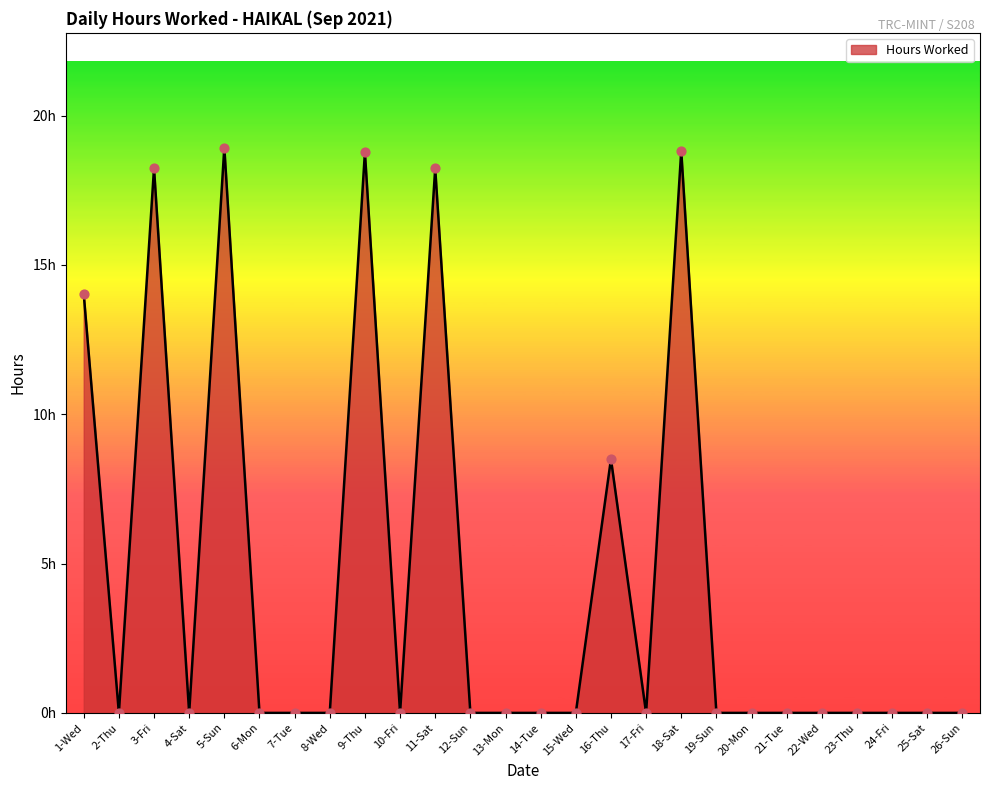

Between 12-Sun and 1-Wed, which is larger?

1-Wed